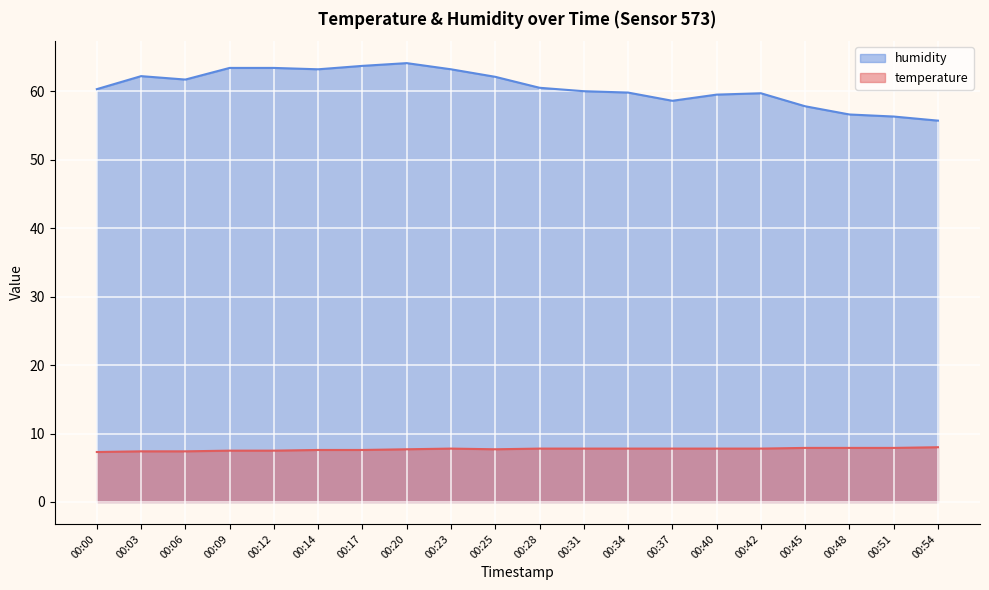

Where does the humidity series first go above 60?

00:00